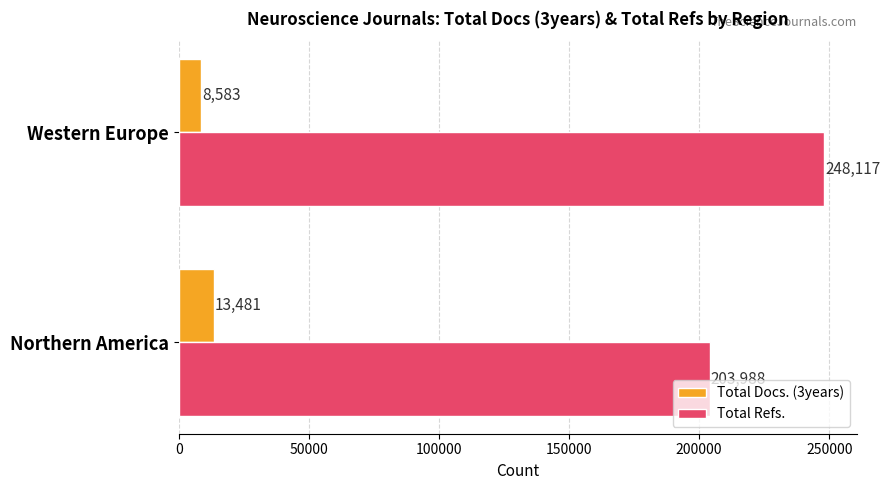

What is the total value across all series at Western Europe?

256700